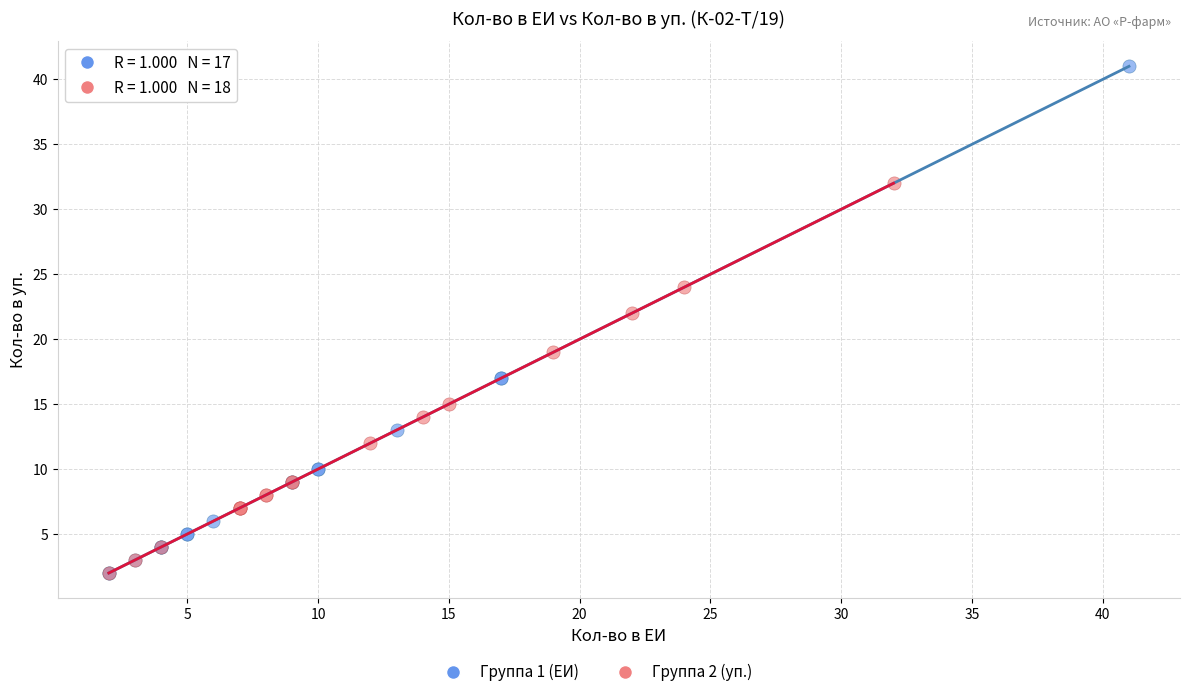

Which series reaches the maximum Y coordinate?

Группа 1 (ЕИ)